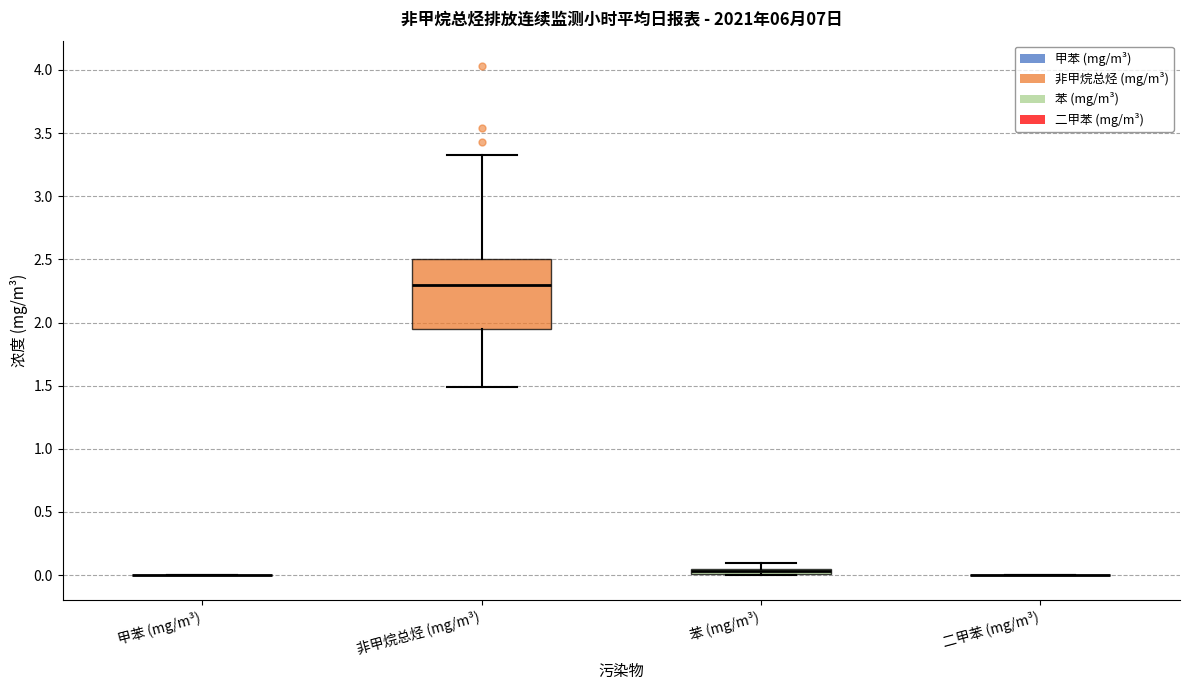

Where is the lower edge of the box for 苯 (mg/m³) on the y-axis? The values are not printed on the chart, so give them approximately, as read against the axis.

0.00